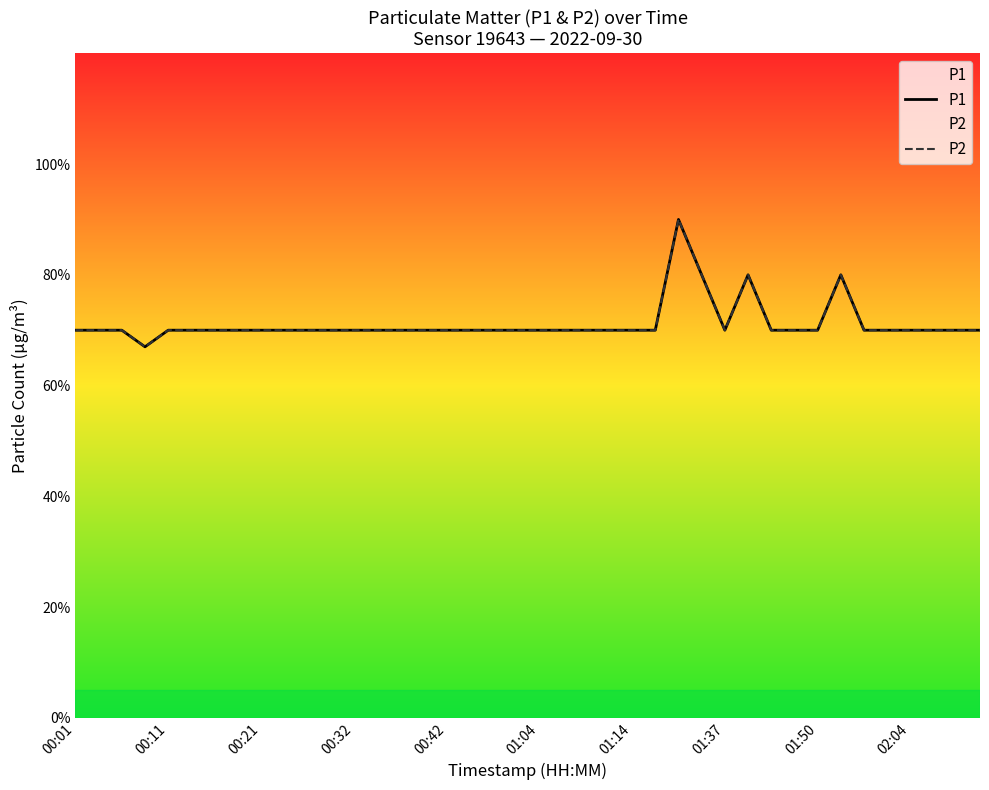

True or false: P1 and P2 cross at least once.

False